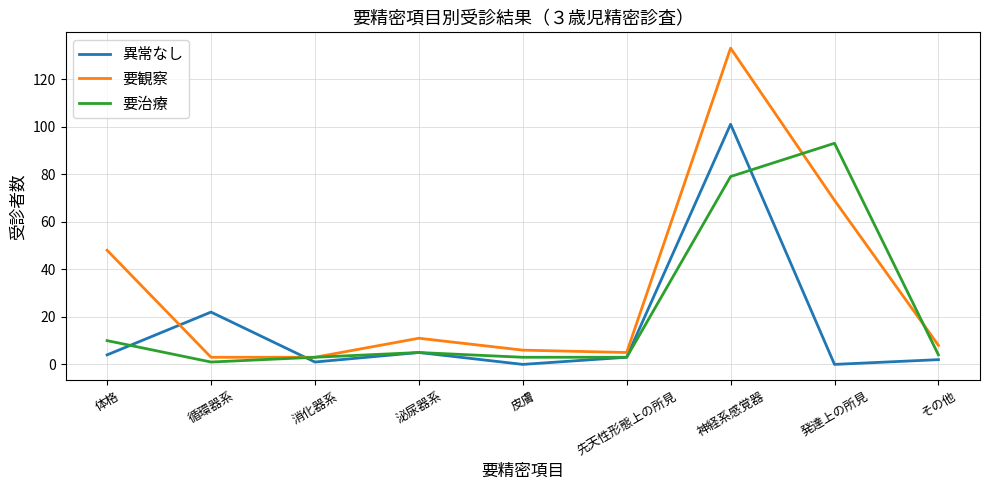

What are all the series names shown in the legend?

異常なし, 要観察, 要治療